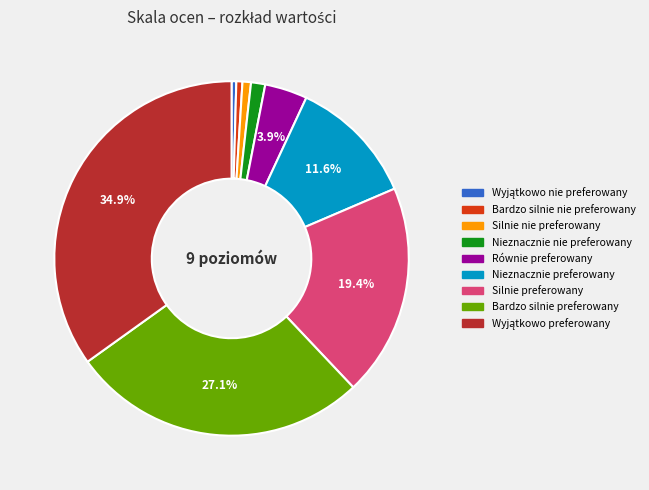

Is it true that Nieznacznie nie preferowany is 1% of the pie?

True